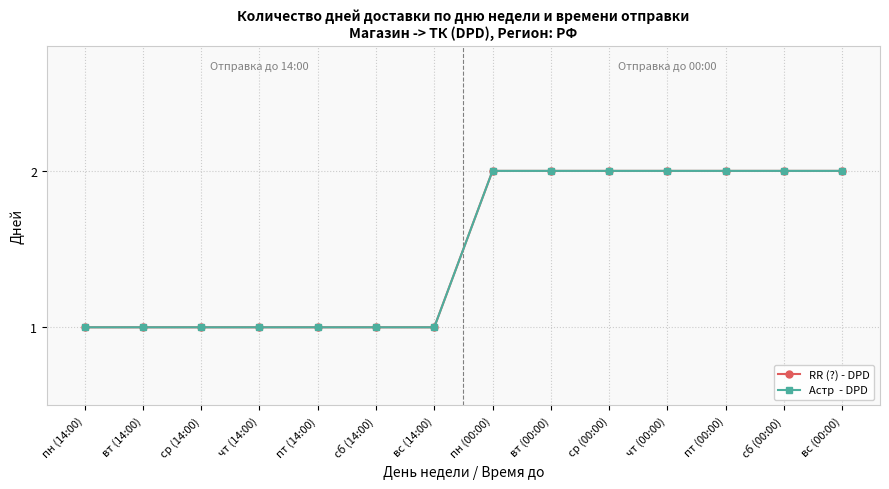

Is this an area chart (filled region under the line)?

No